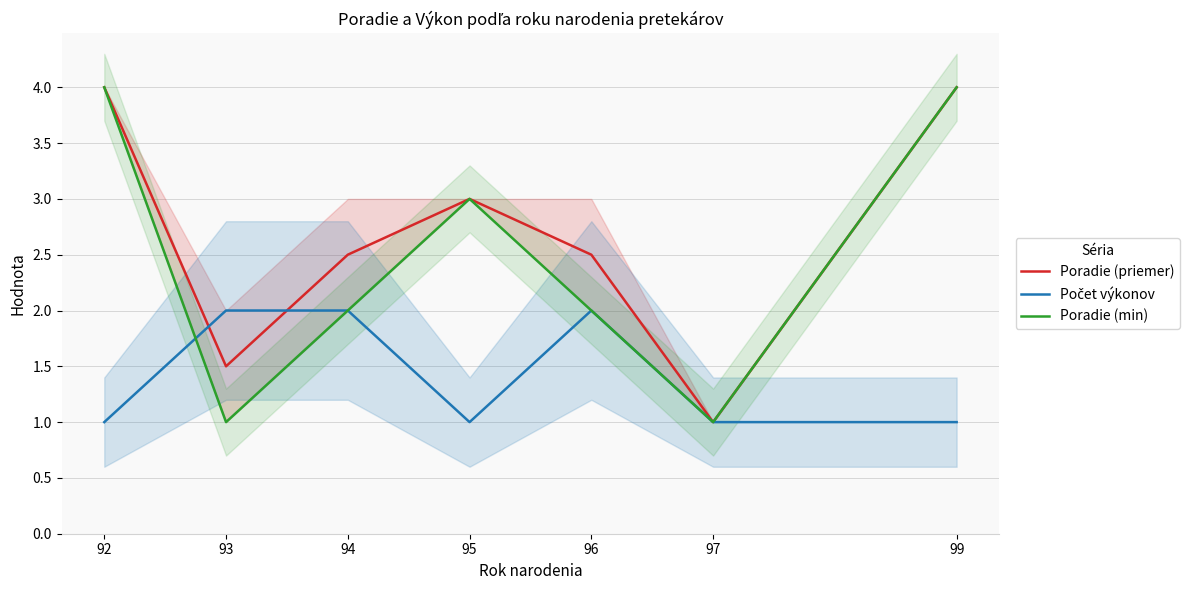

What is the maximum value shown in the chart?

4.0